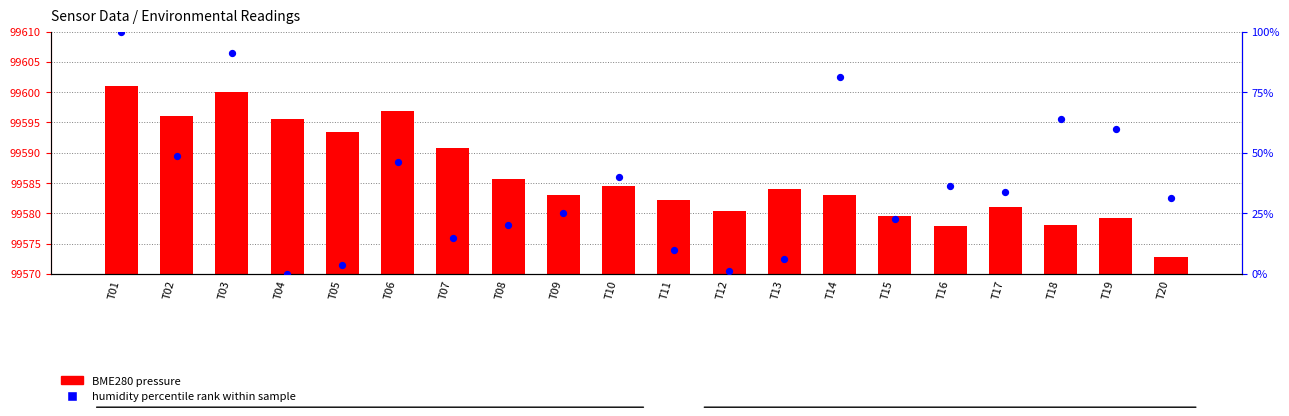

Which series has the widest spread of Y values?

humidity percentile rank